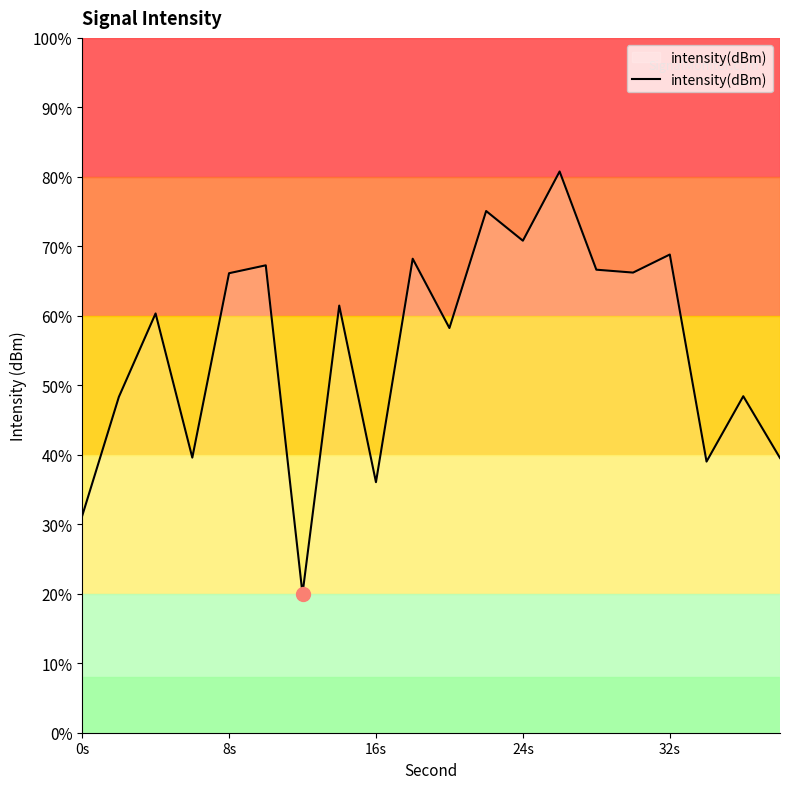

Does the chart have visible grid lines?

No